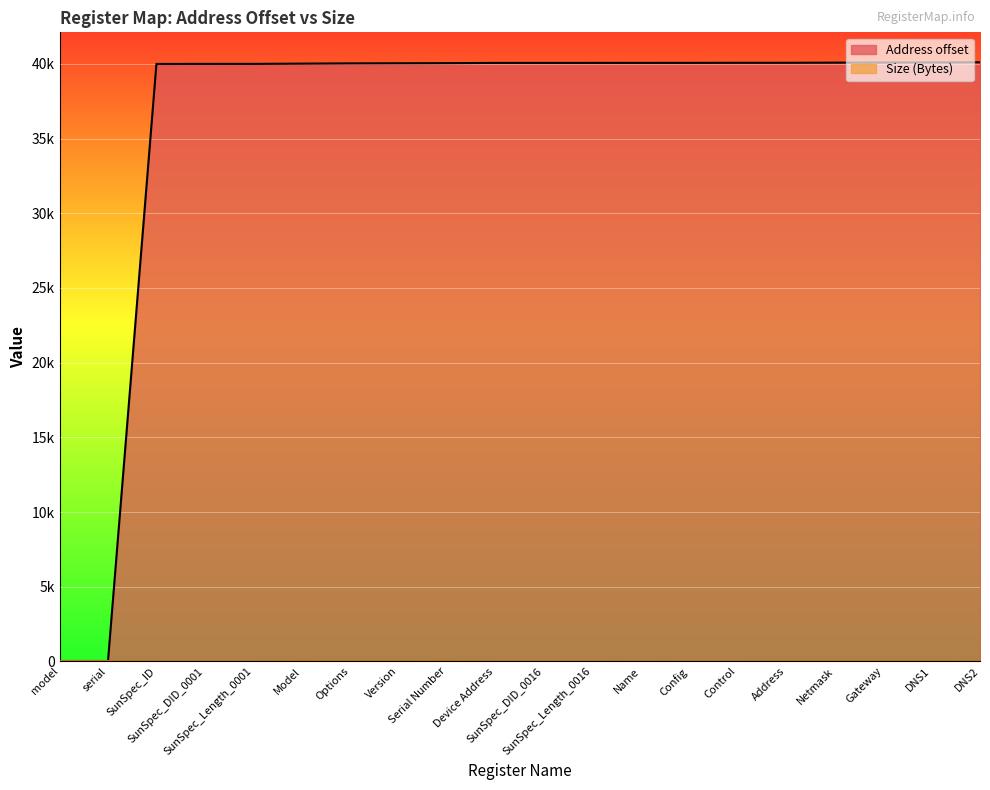

What is the difference between the second highest and second lowest values in the Address offset series?

40086